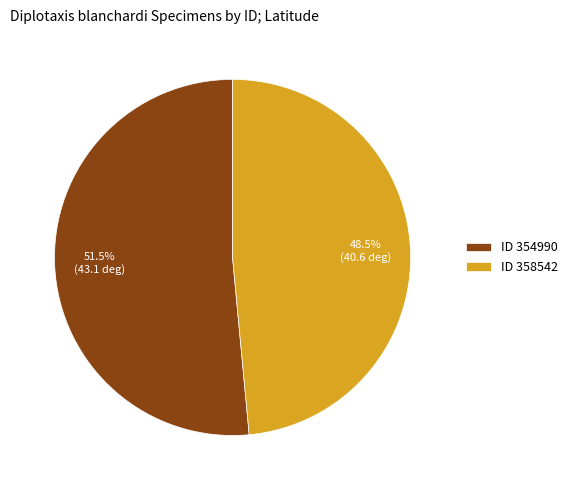

Approximately how many times larger is the value at ID 354990 compared to ID 358542?

1.1